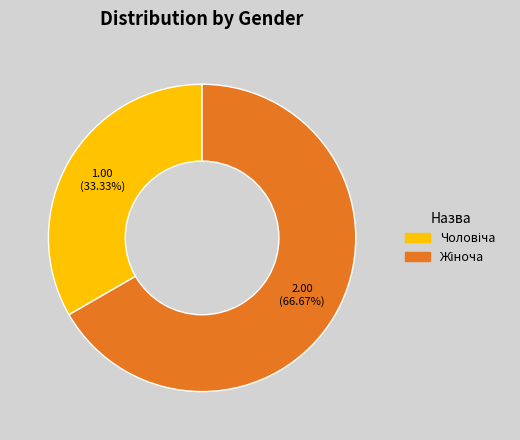

Is there any slice that represents more than half of the pie?

Yes